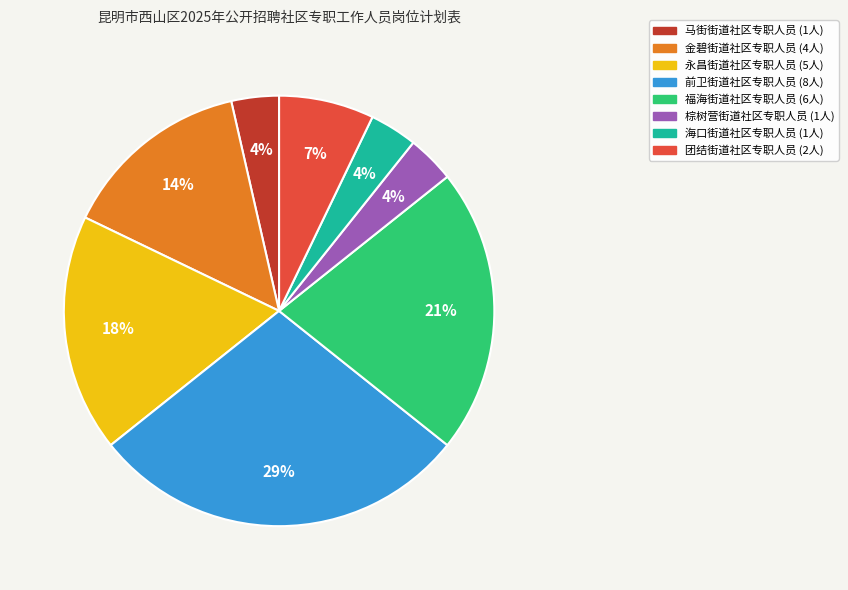

True or false: 福海街道社区专职人员 accounts for 16% of the total.

False